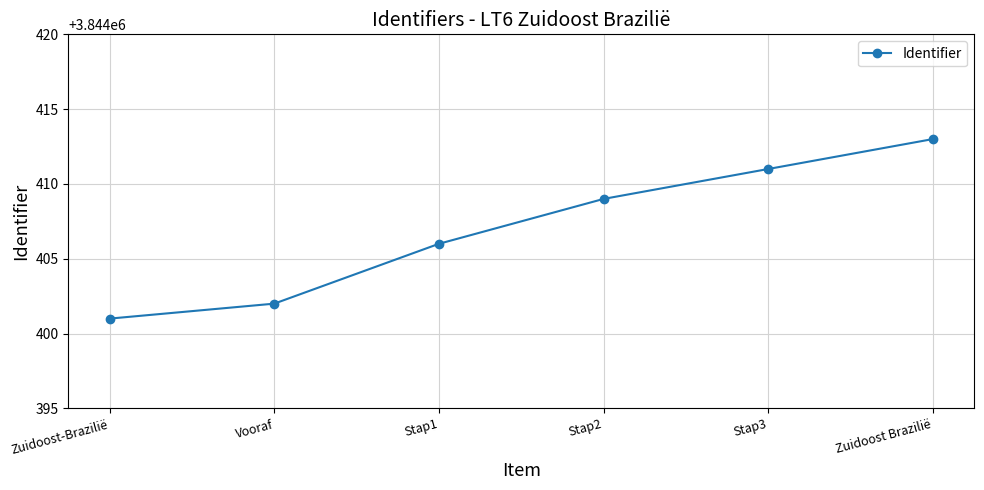

Which label corresponds to the largest value in the chart?

Zuidoost Brazilië